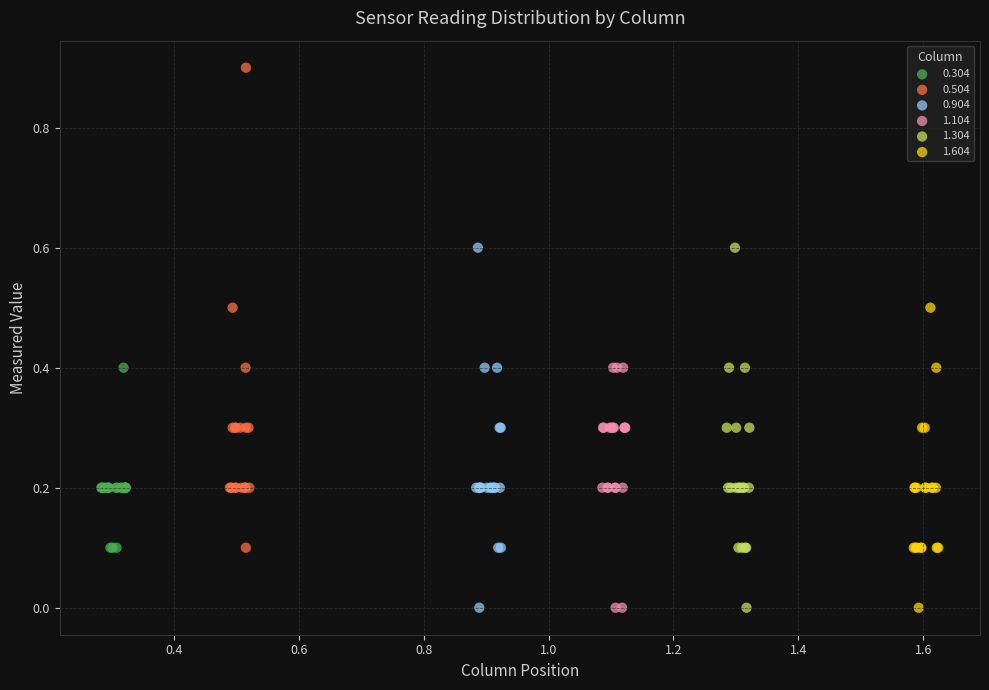

Which series has the widest spread of Y values?

0.504